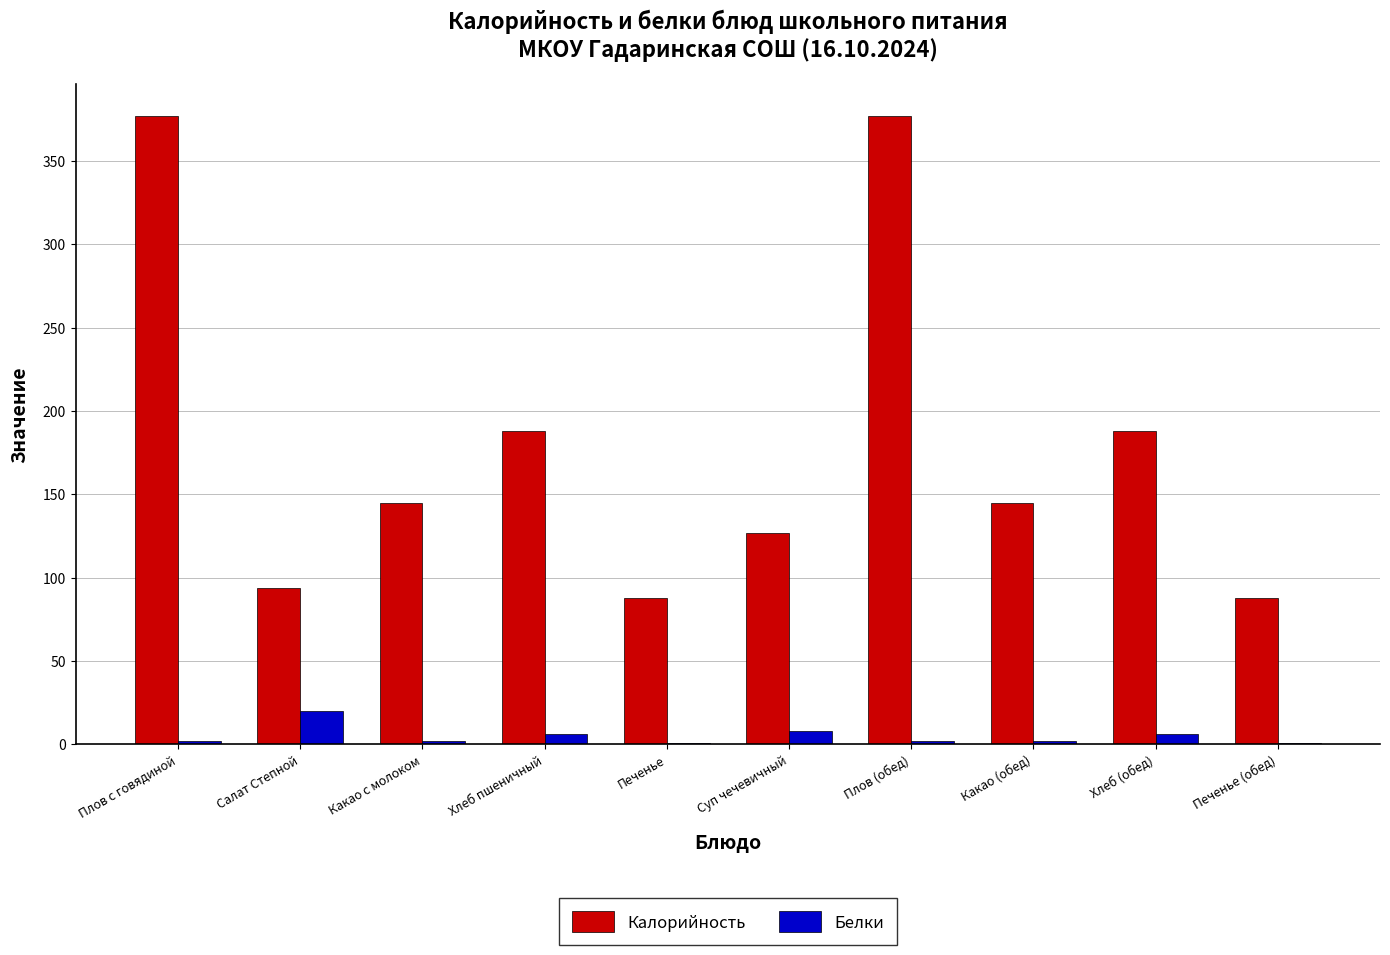

At which label does Калорийность first exceed 145?

Плов с говядиной